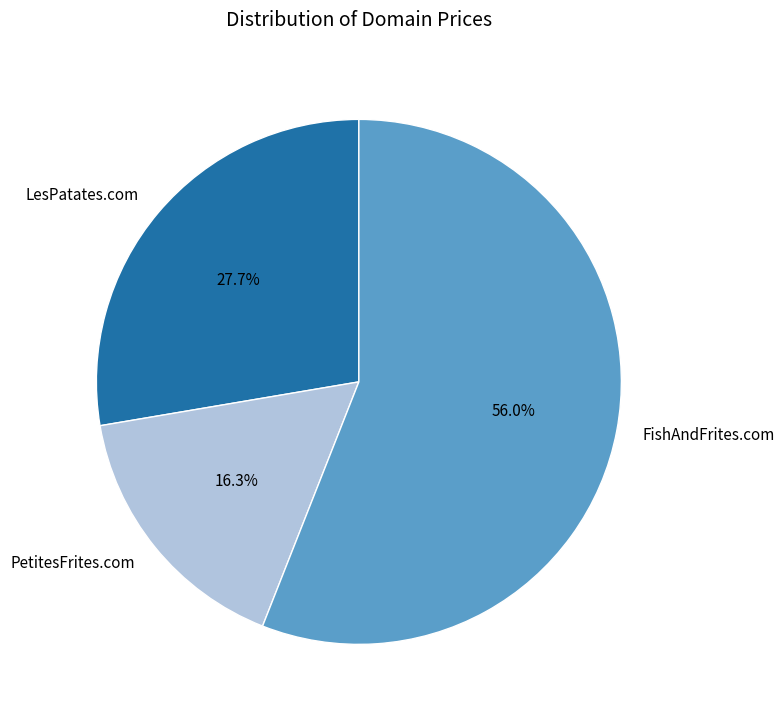

Is there any slice that represents more than half of the pie?

Yes